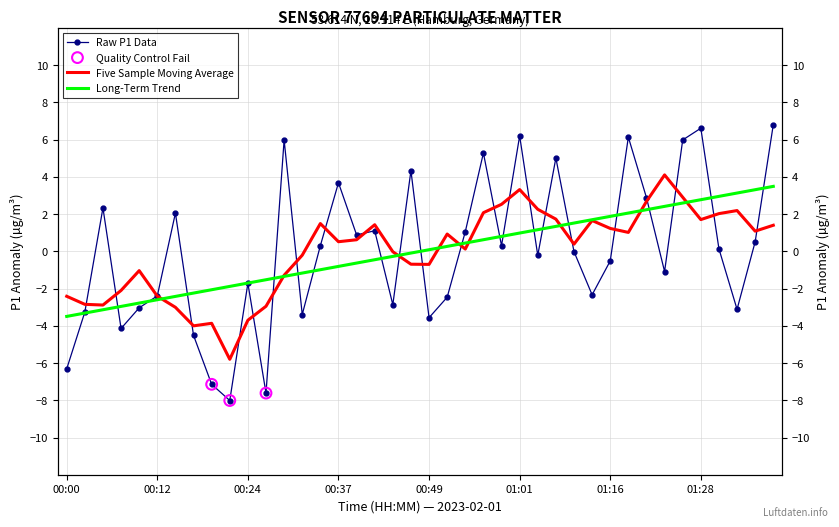

Which has a higher value, 01:26 or 00:29?

01:26